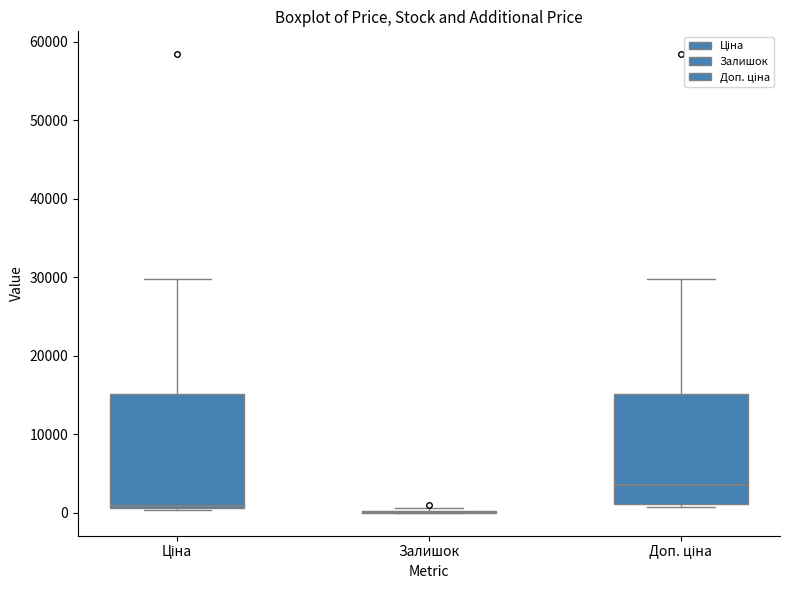

Reading left to right, transcribe this box plot: for each box, give where its median line is, the range the box spans, and where its two whiskers end, as read against the y-axis. The values are not printed on the chart, so give them approximately, as read against the axis.

Ціна: median 1000, box 1000 to 15000, whiskers 0 to 30000
Залишок: box collapsed to a line at 0, whiskers 0 to 1000
Доп. ціна: median 4000, box 1000 to 15000, whiskers 1000 (just below the box's lower edge) to 30000